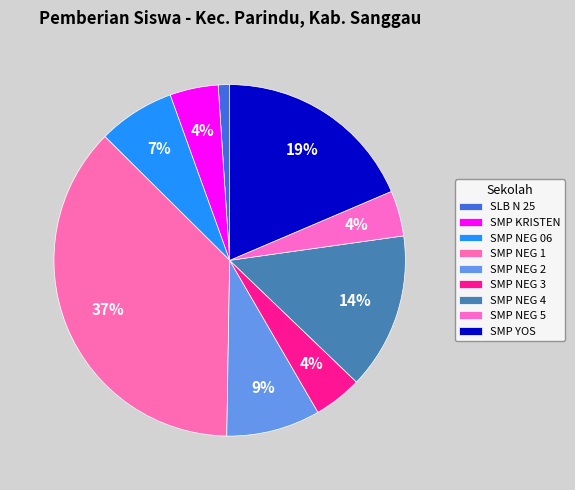

Does any single category account for the majority?

No